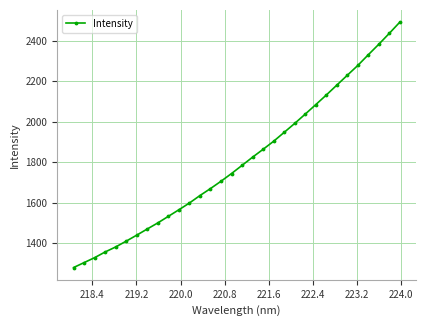

What is the value of the 28th point from the left?

2278.2